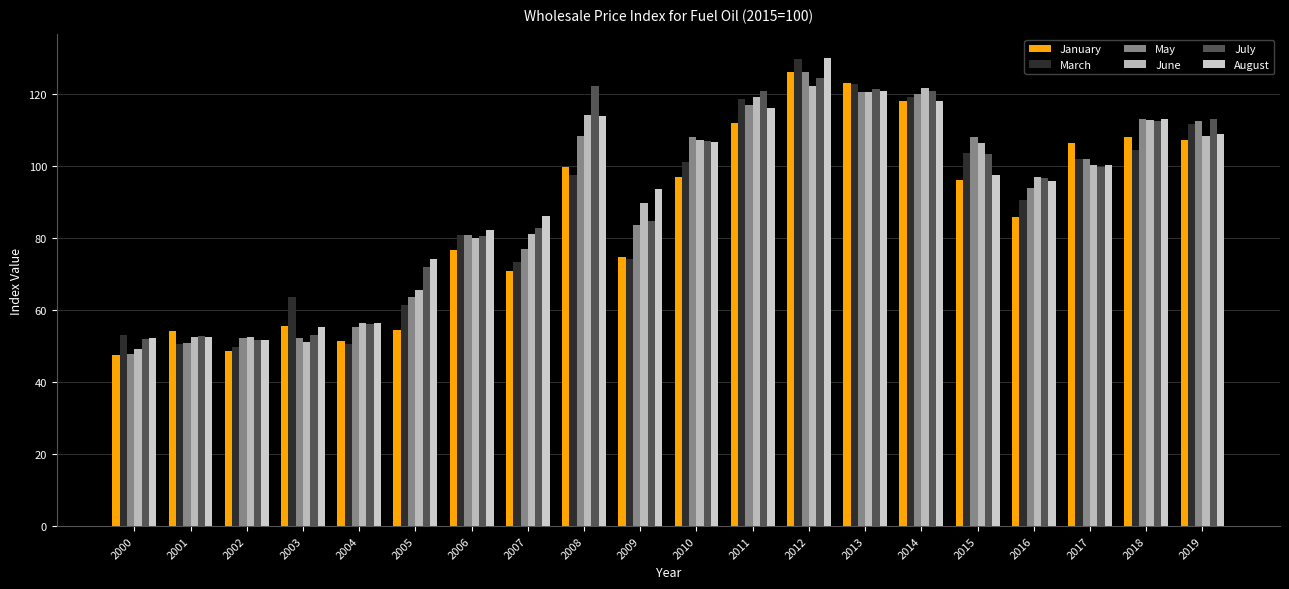

How many bars are there in total?

120